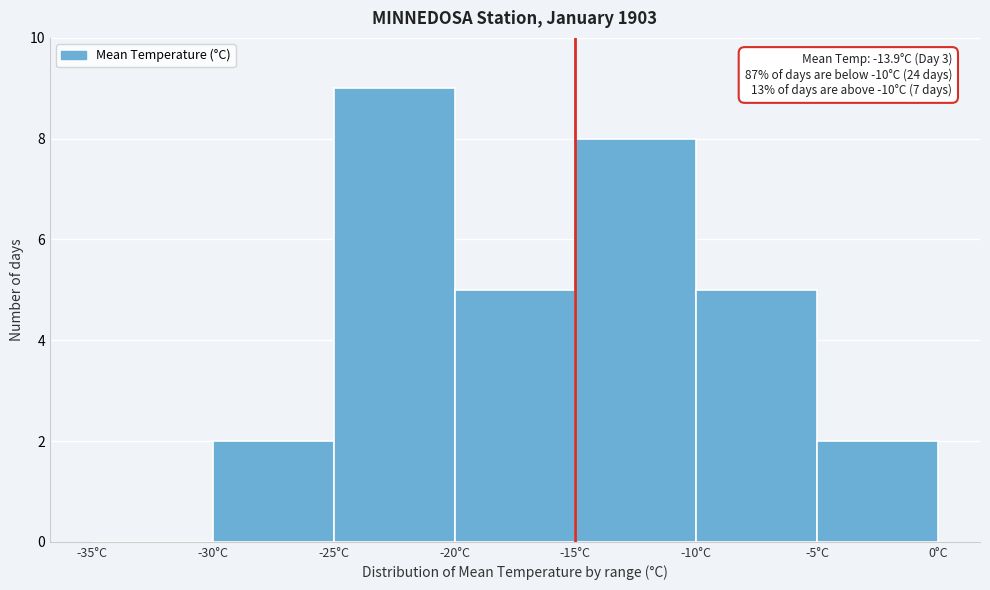

Which range on the x-axis has the tallest bar?

-25 to -20